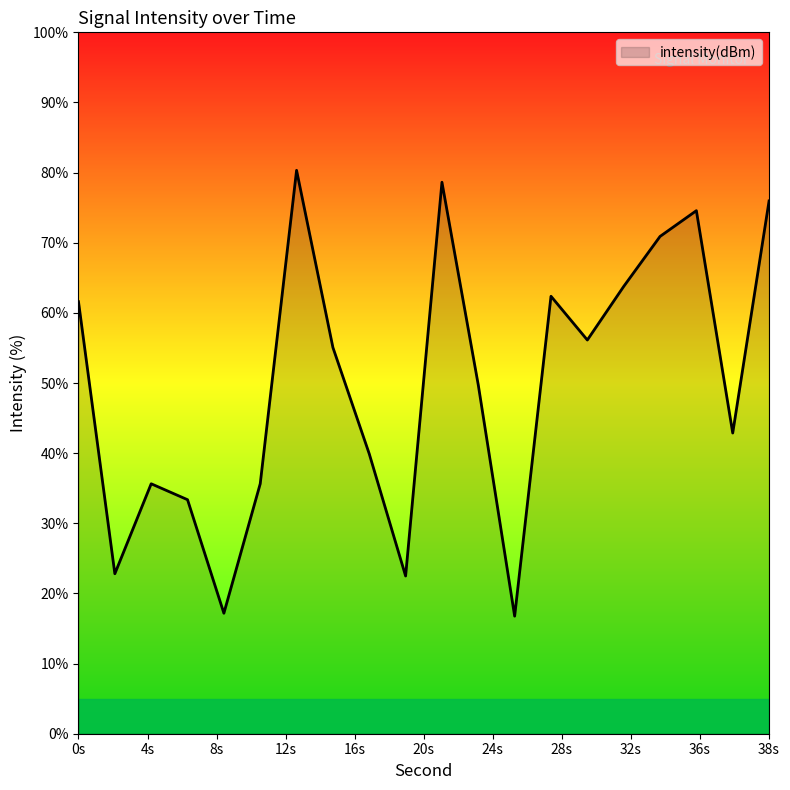

What is the smallest value displayed?

16.8